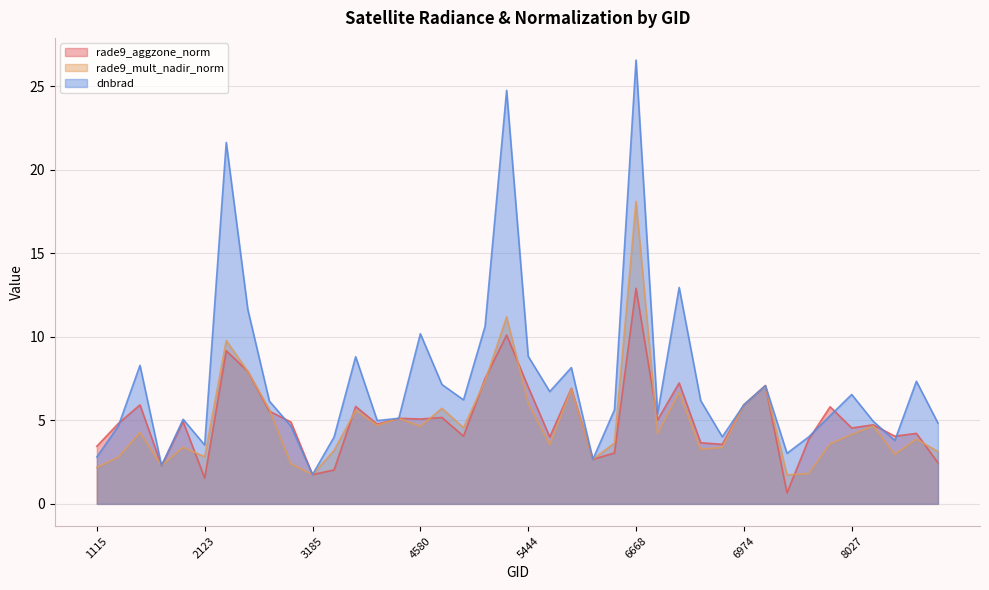

After their last crossing, which series has the higher values: rade9_mult_nadir_norm or dnbrad?

dnbrad